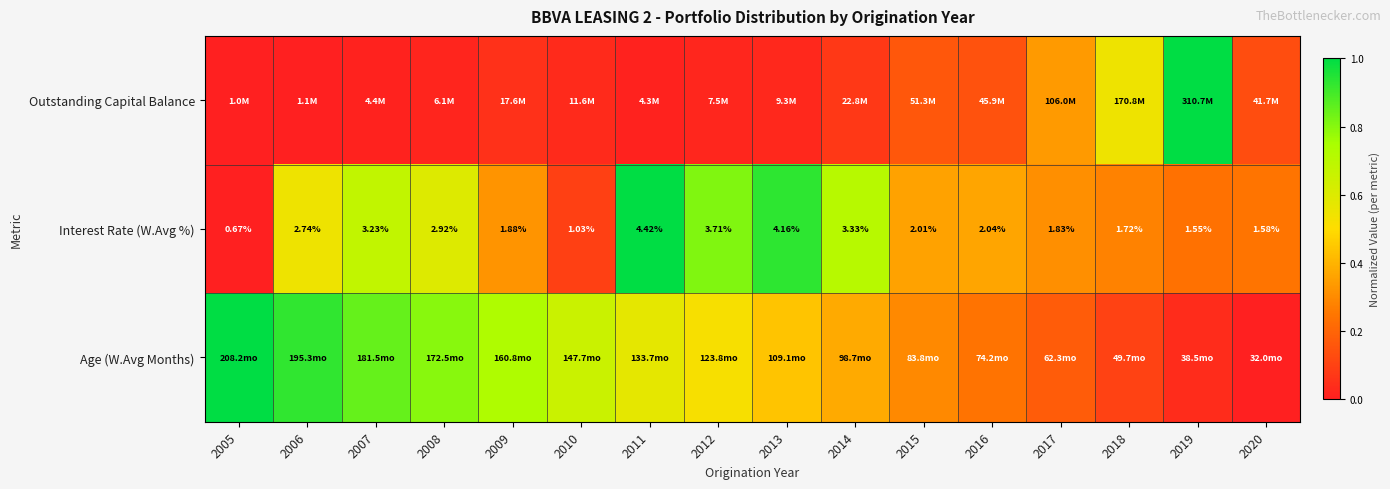

Which series has the widest spread of values?

Outstanding Capital Balance